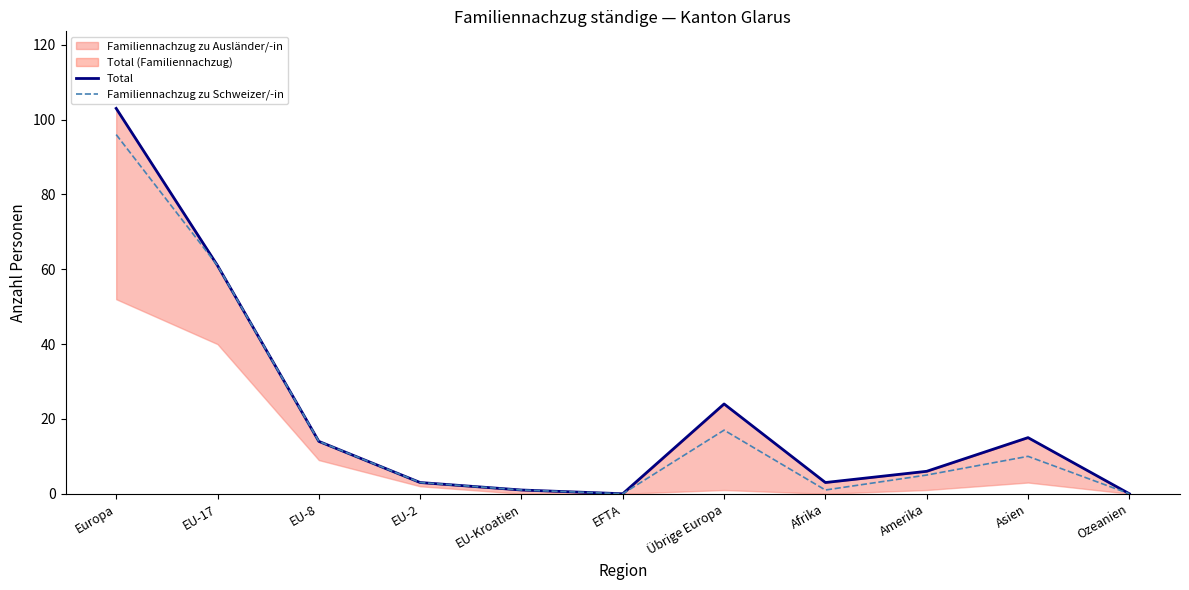

What is the average value of the Familiennachzug zu Schweizer/-in series?

19